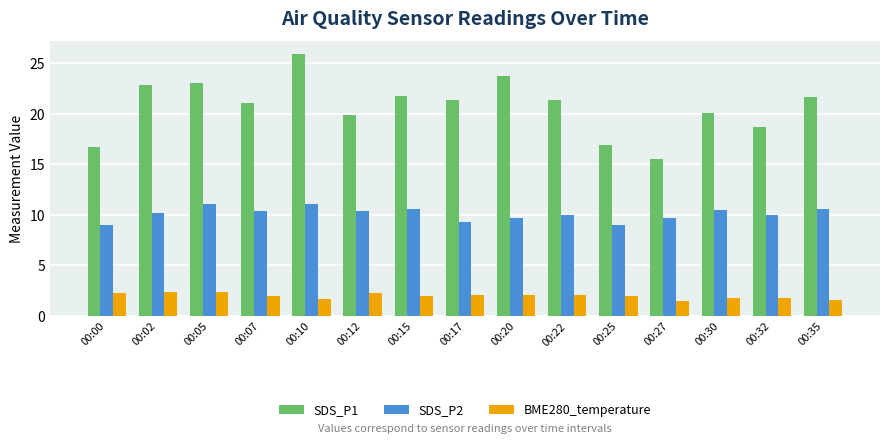

What is the total value across all series at 00:10?

38.6